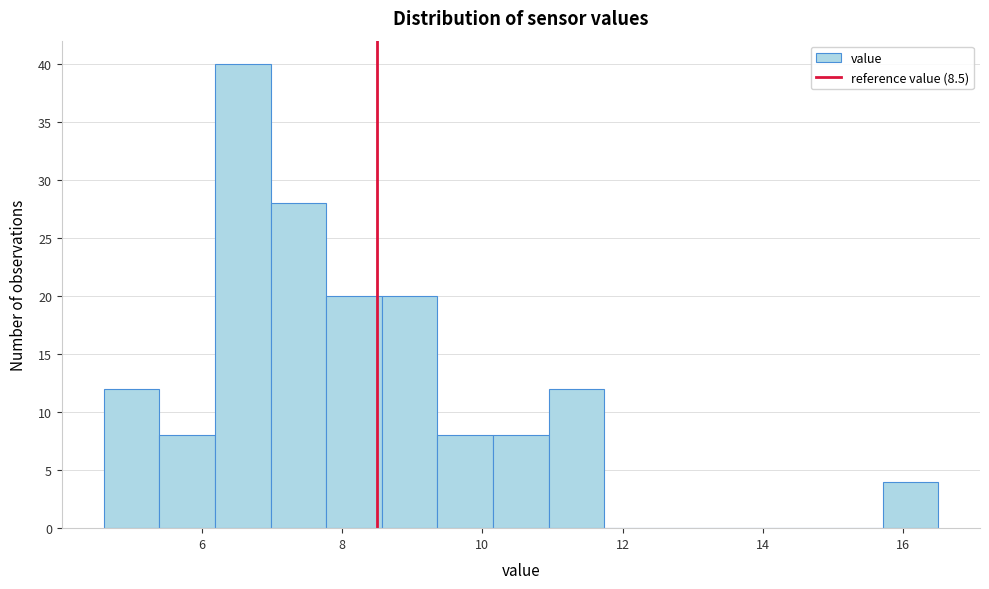

Around what value on the x-axis is the tallest bar? Give the approximate position of its centre, as read against the axis.

6.6